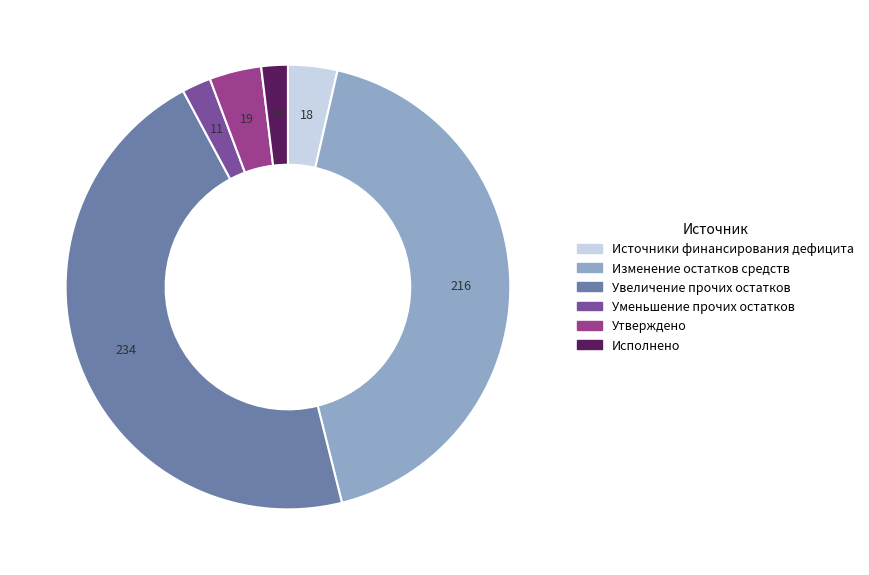

True or false: Изменение остатков средств accounts for 43% of the total.

True